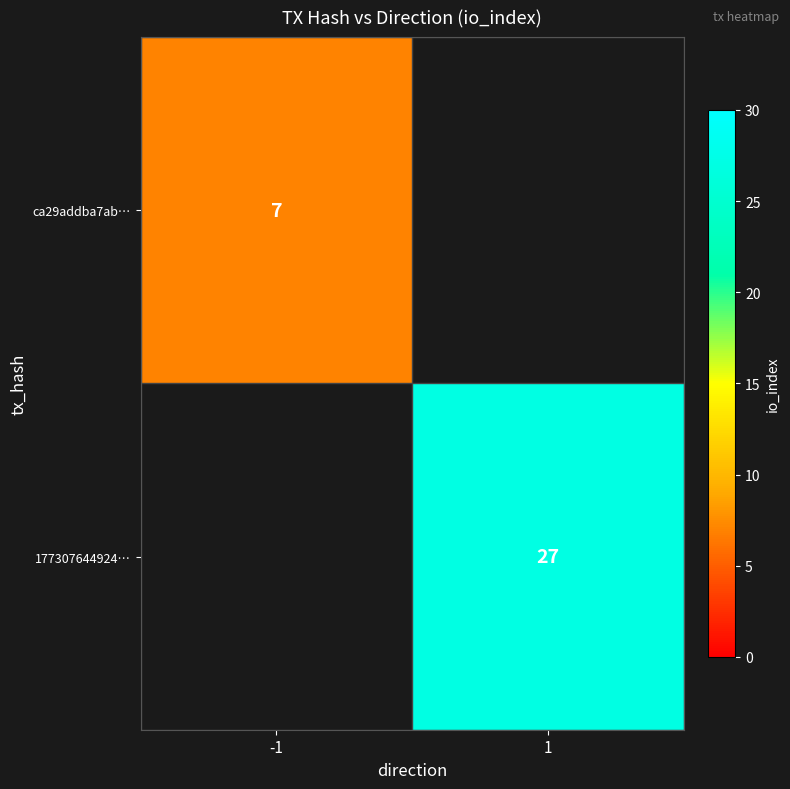

How many distinct data groups are displayed?

2